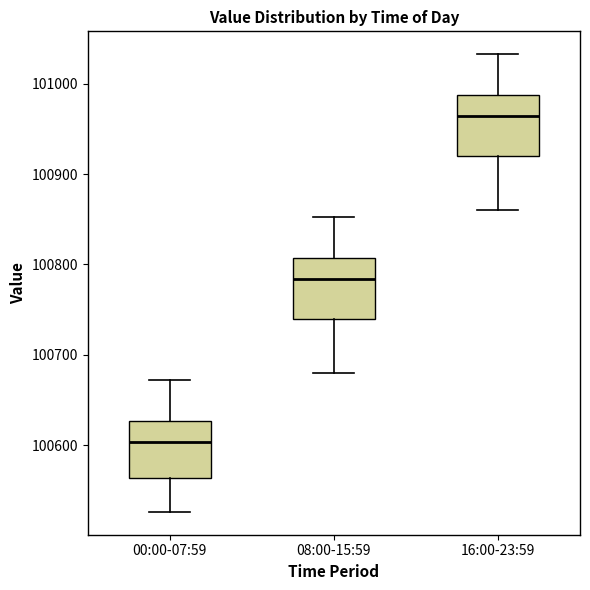

Reading left to right, transcribe this box plot: for each box, give where its median line is, the range the box spans, and where its two whiskers end, as read against the y-axis. The values are not printed on the chart, so give them approximately, as read against the axis.

00:00-07:59: median 100600, box 100560 to 100630, whiskers 100530 to 100670
08:00-15:59: median 100780, box 100740 to 100810, whiskers 100680 to 100850
16:00-23:59: median 100960, box 100920 to 100990, whiskers 100860 to 101030